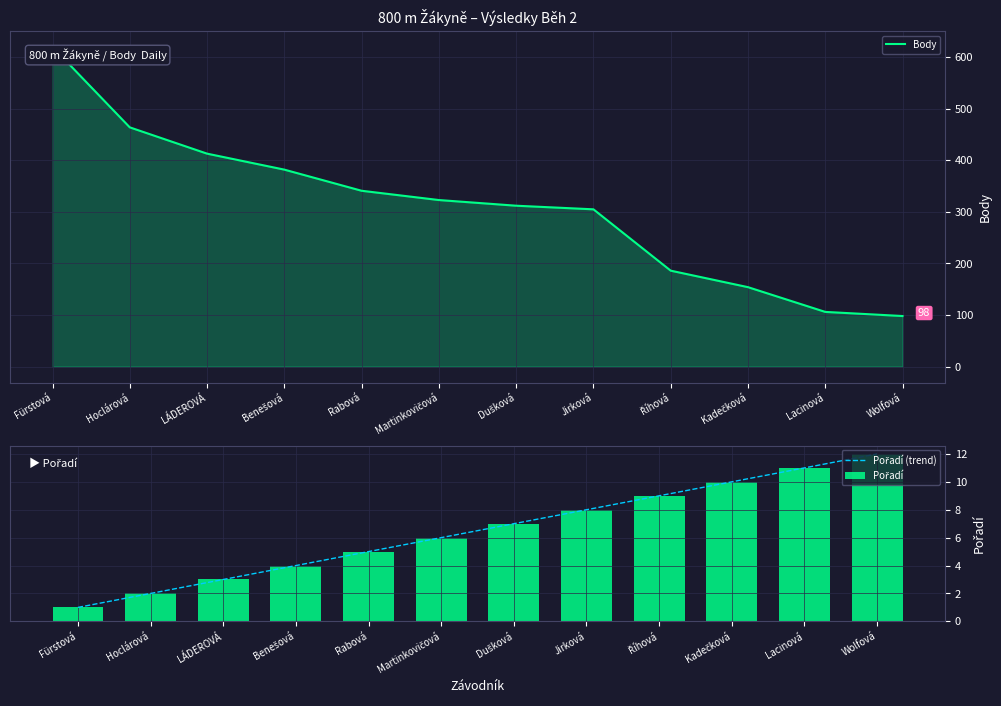

Which series has the largest total across all categories?

Body